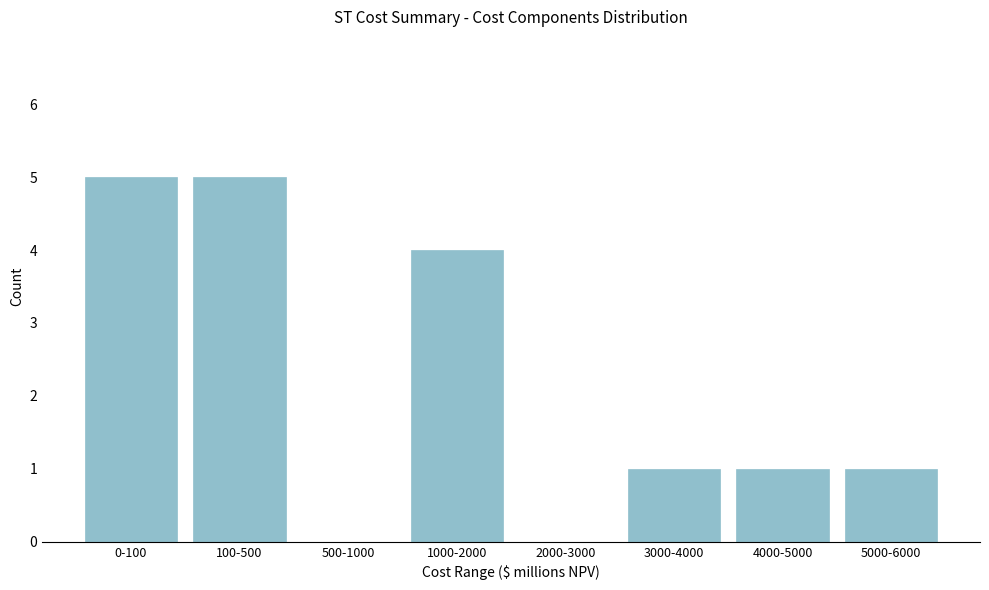

Reading left to right, list all the values displayed in this chart.

0-100=5	100-500=5	500-1000=0	1000-2000=4	2000-3000=0	3000-4000=1	4000-5000=1	5000-6000=1